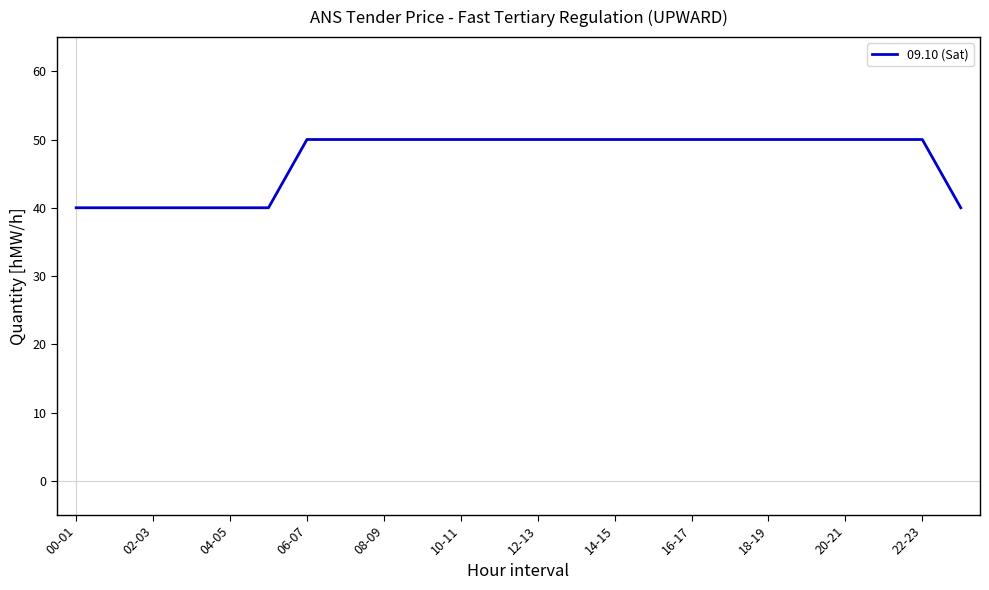

What is the difference between the maximum and minimum values?

10